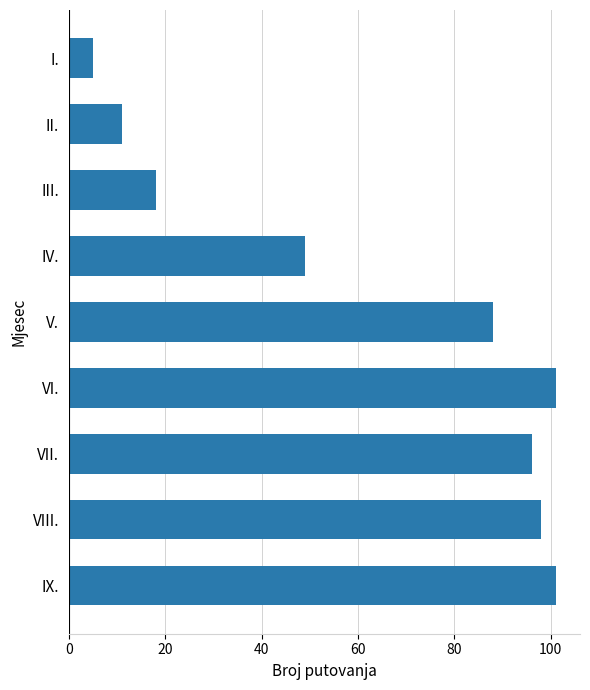

What is the change in value from II. to IV.?

+38